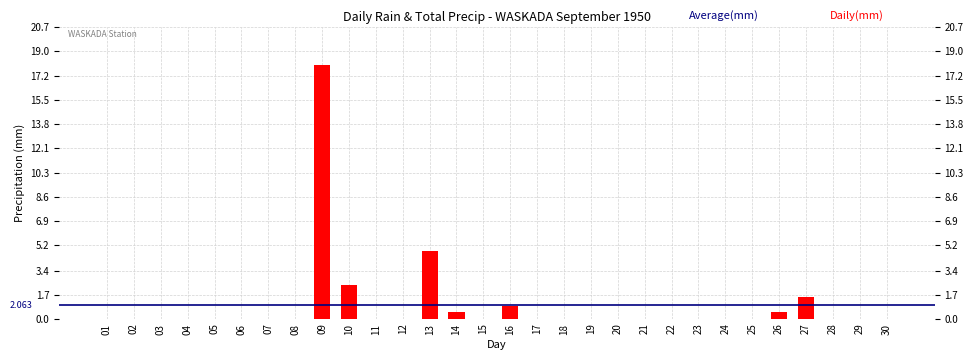

Which category has the lowest value across all series?

01